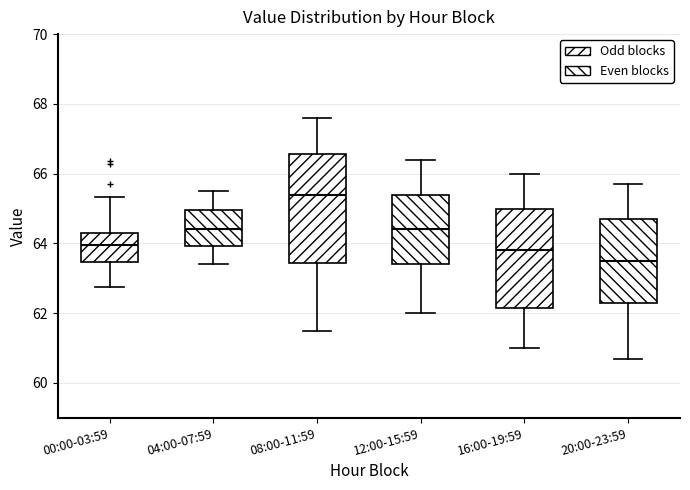

Which box's median line is the lowest?

20:00-23:59